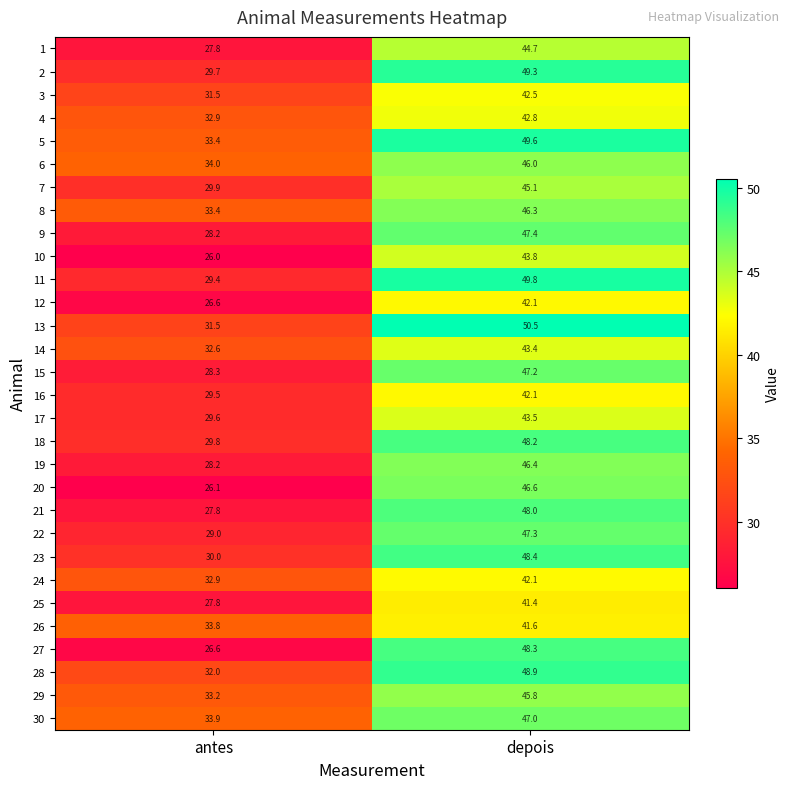

What is the difference between the maximum and minimum values in the 9 series?

19.2